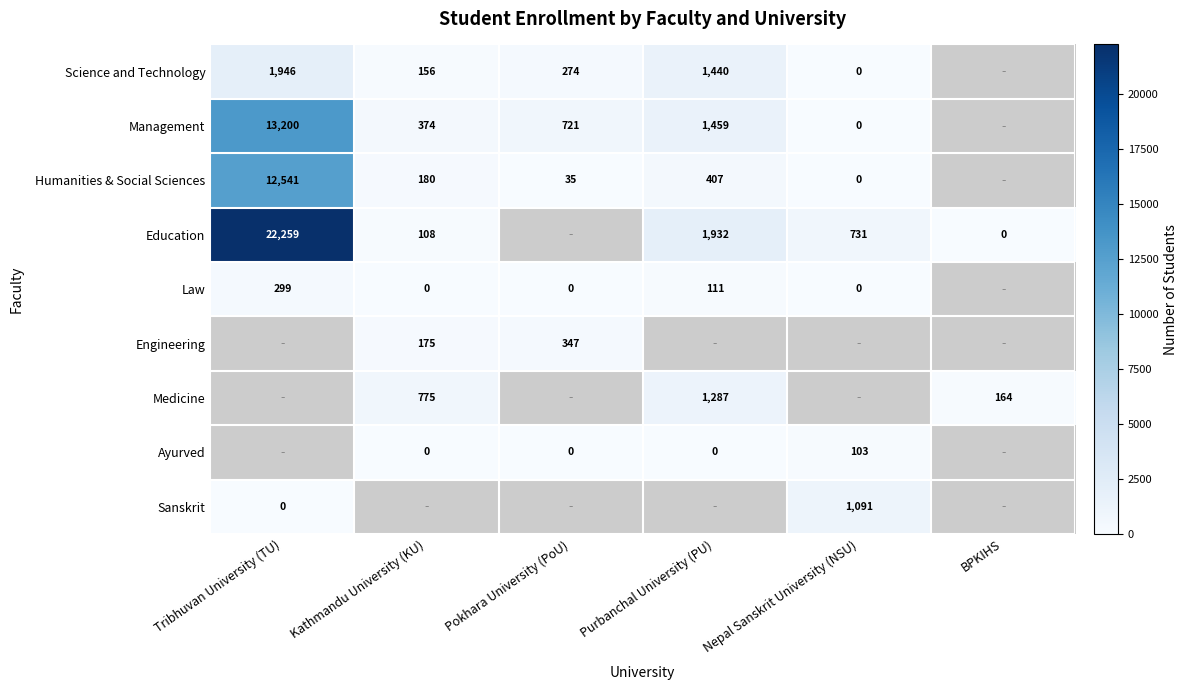

The value of Management at Pokhara University (PoU) is 1116. True or false?

False